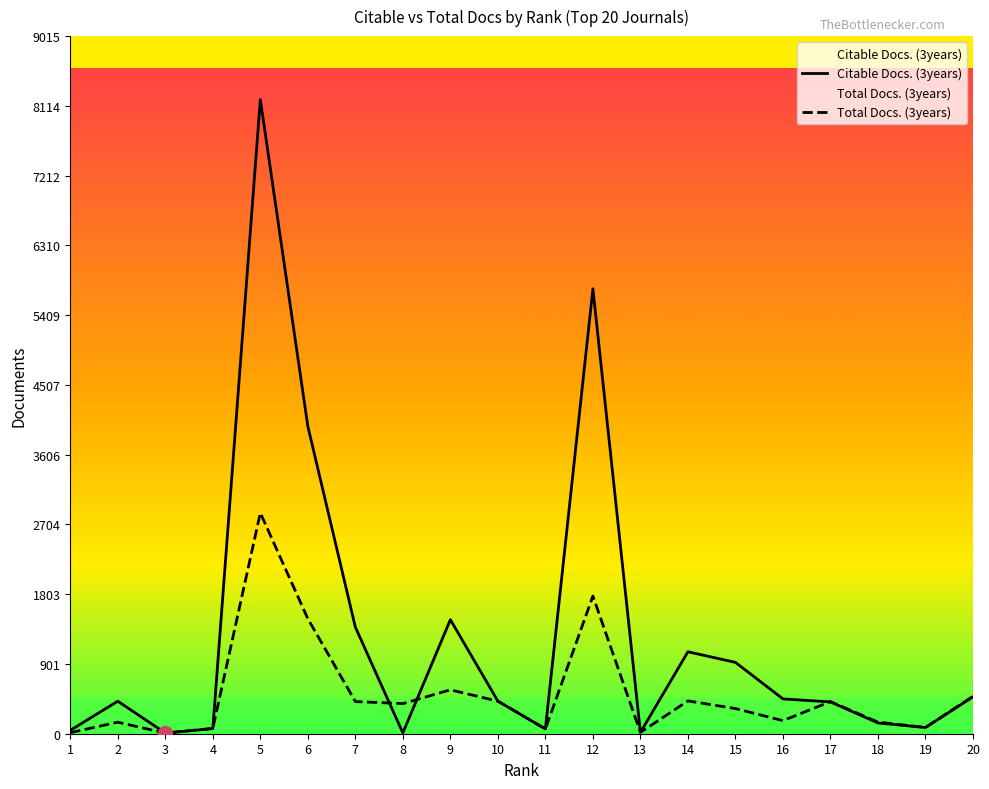

What is the lowest value of the Citable Docs. (3years) series?

9